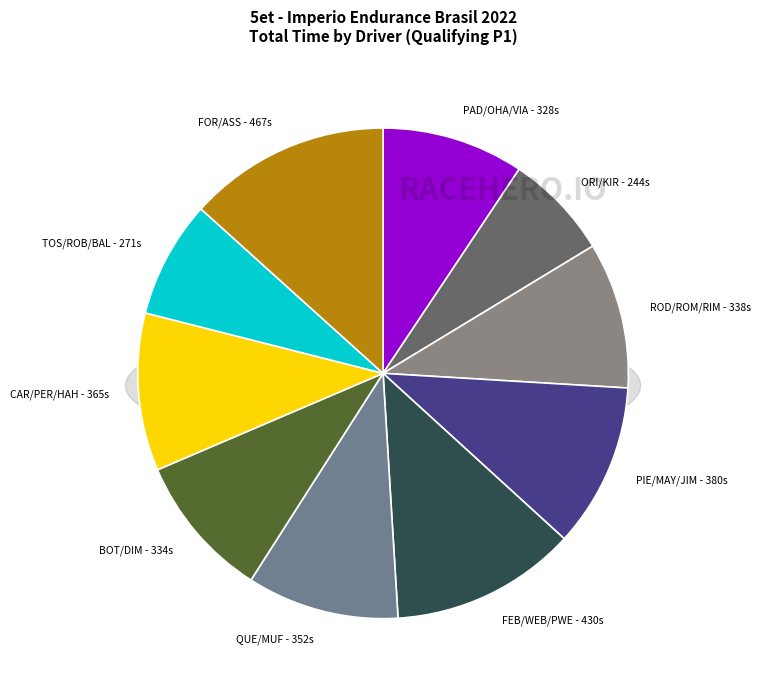

How many slices are in this pie chart?

10